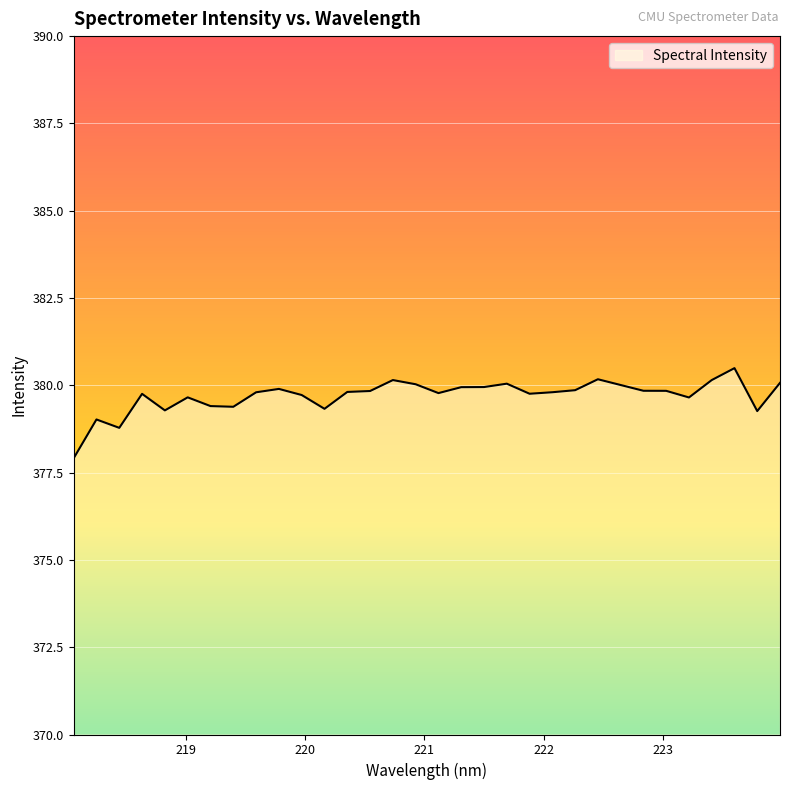

True or false: the data has more than 0 interior local peaks.

True